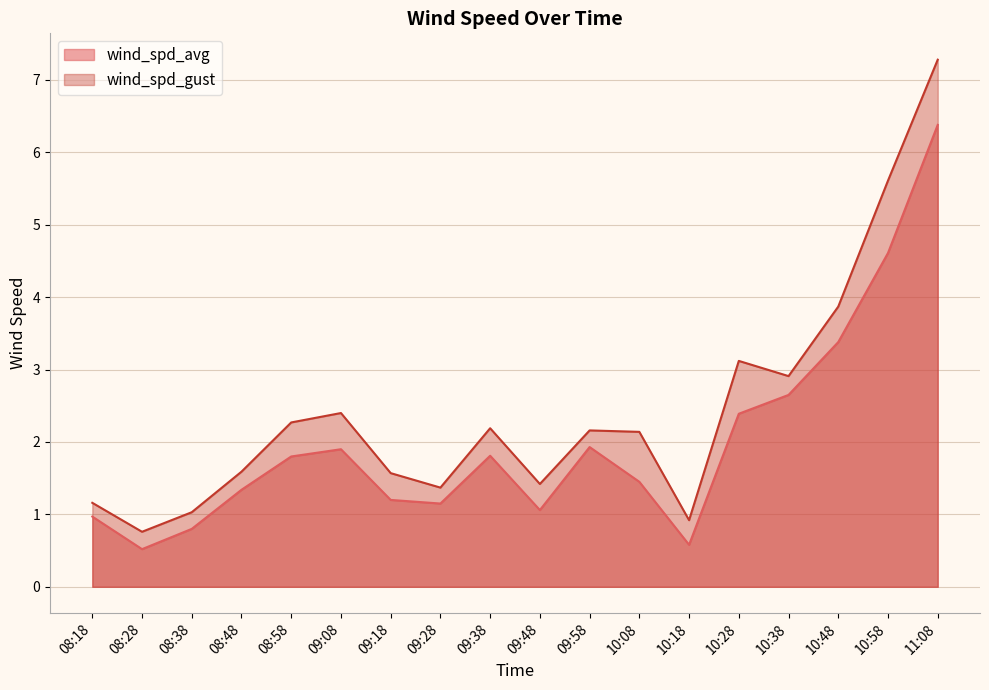

Where is wind_spd_avg nearest to the value 3?

10:38